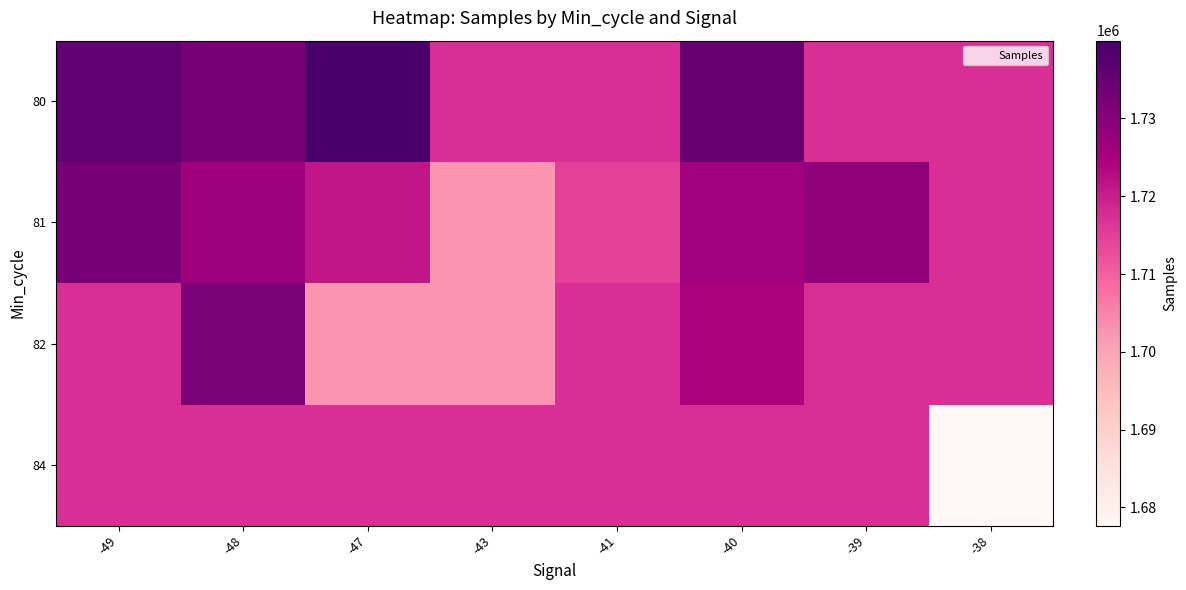

At -47, list the series in order from smallest to largest.

82, 84, 81, 80